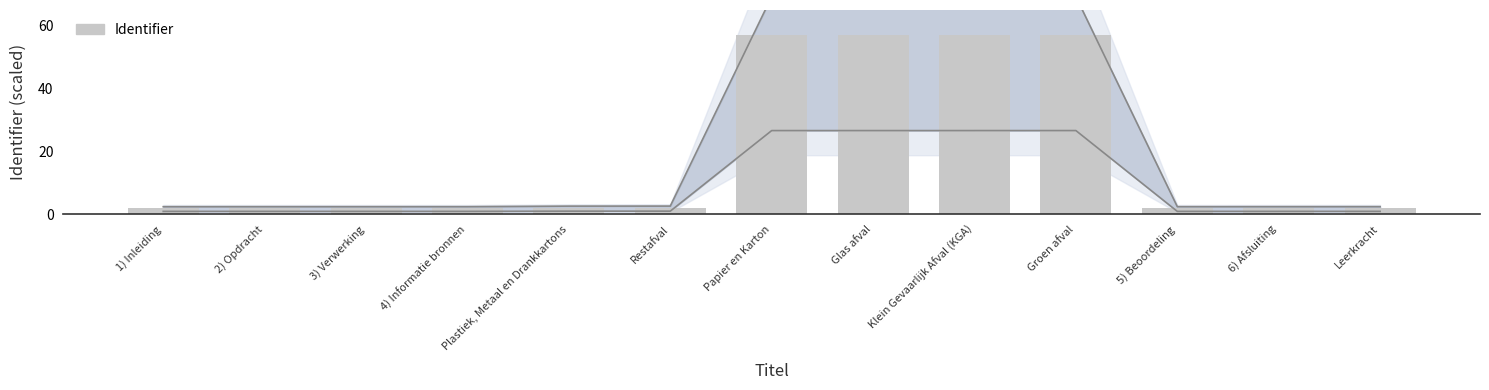

Count the number of categories in the chart.

13